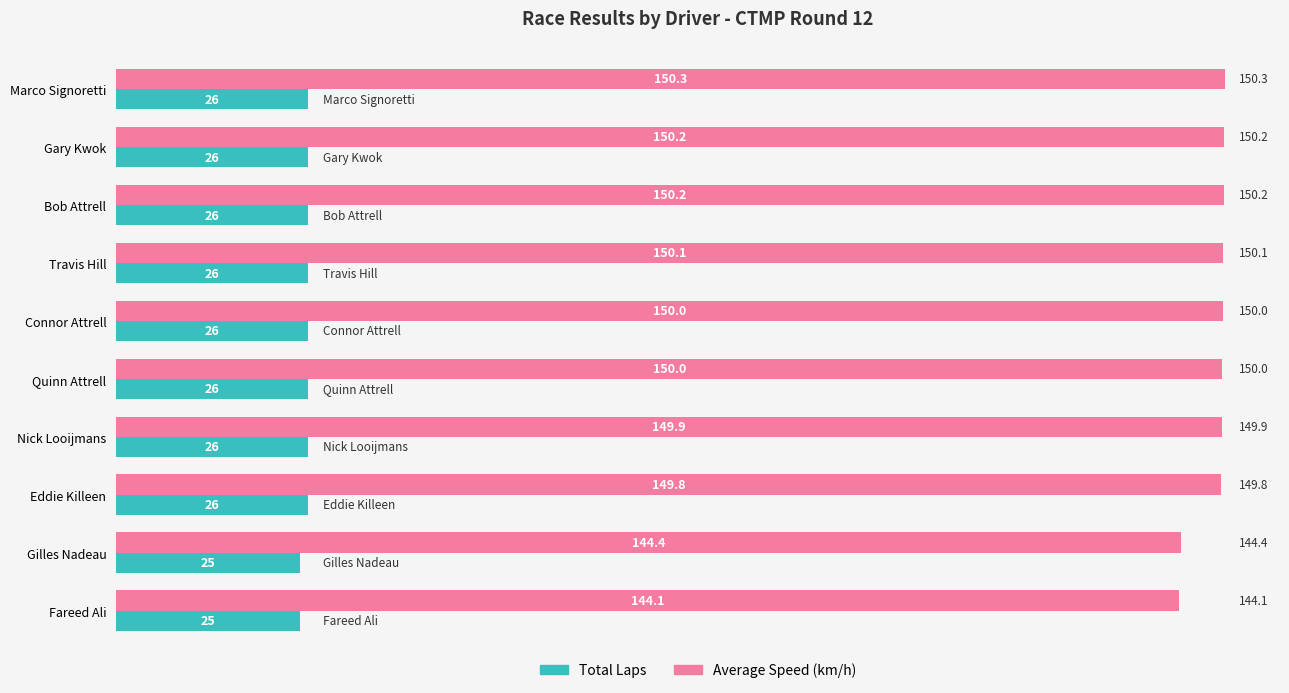

Where is Average Speed (km/h) nearest to the value 147?

Gilles Nadeau